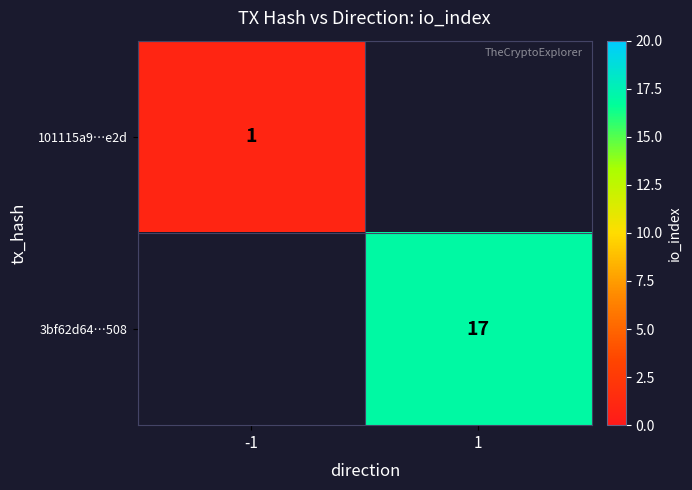

The value of 3bf62d64…508 at 1 is 12. True or false?

False